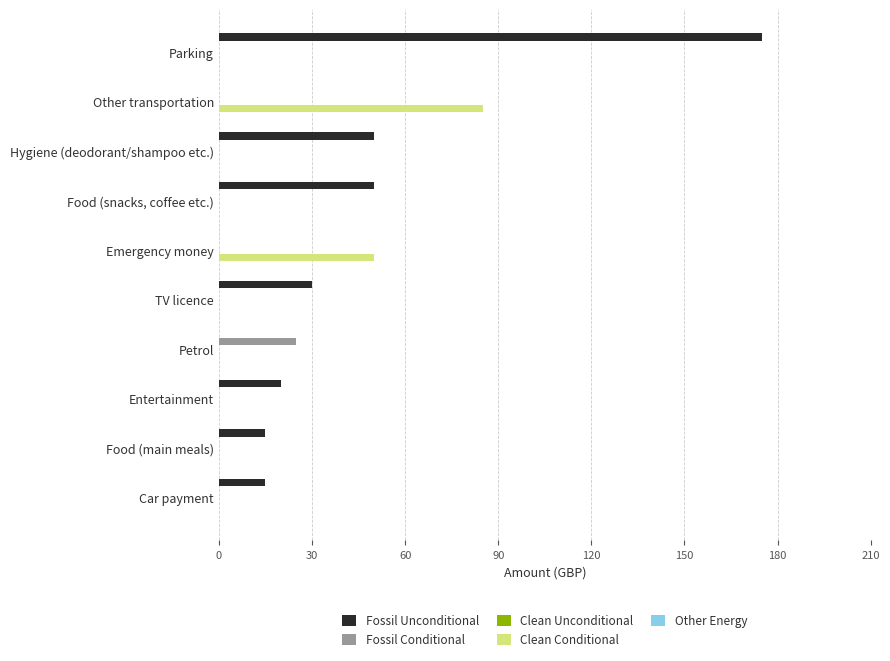

Which category has the highest value in the Clean Conditional series?

Other transportation